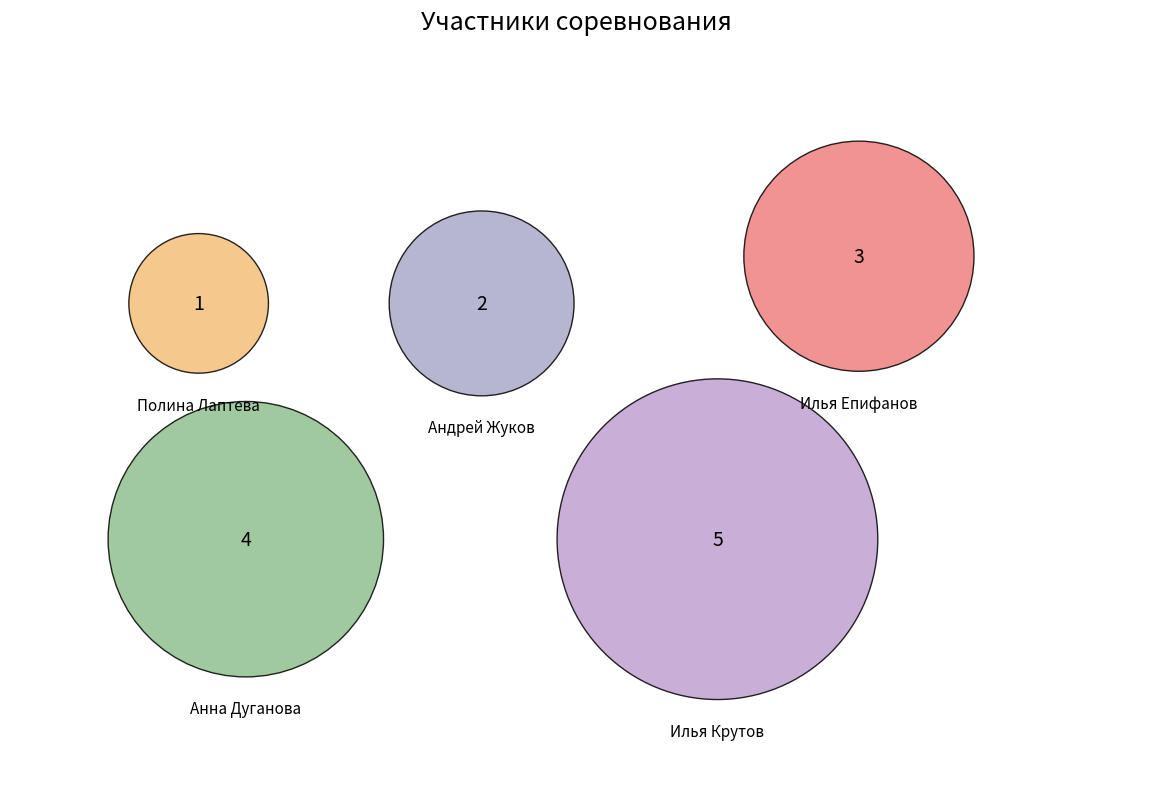

What is the largest slice in the pie chart?

Илья Крутов